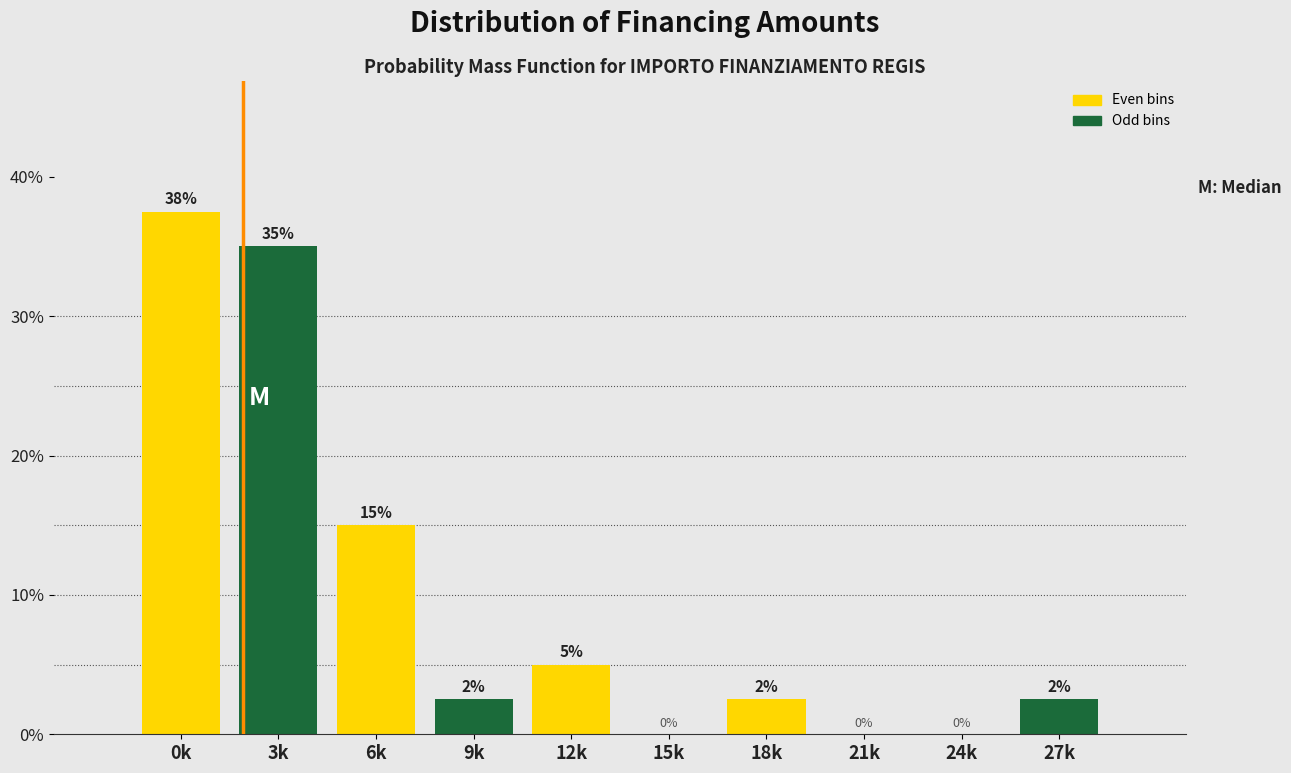

The value at 6k is 15.0. True or false?

True